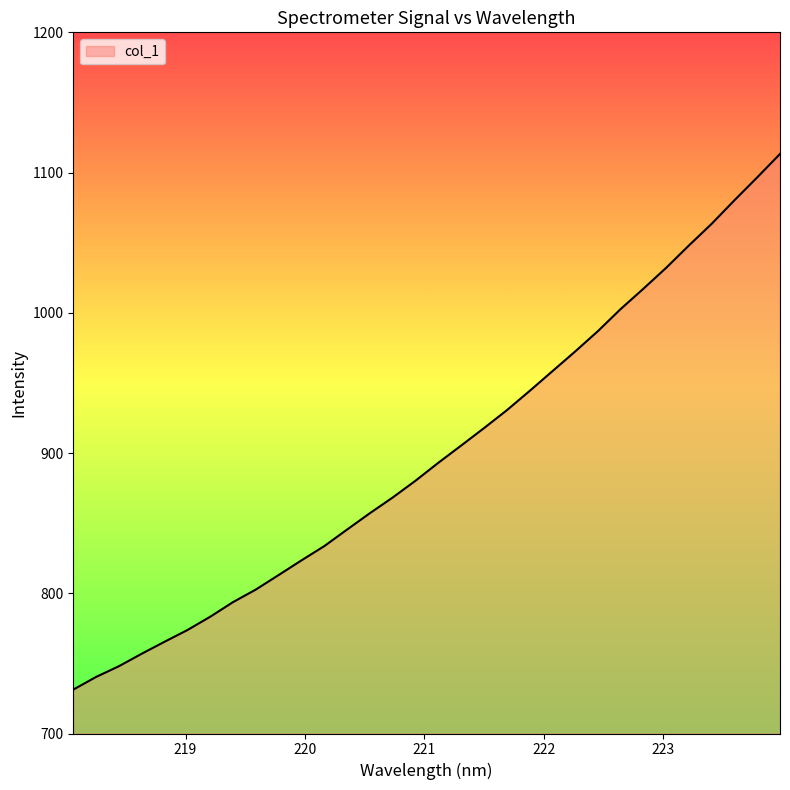

What is the minimum value shown in the chart?

731.3